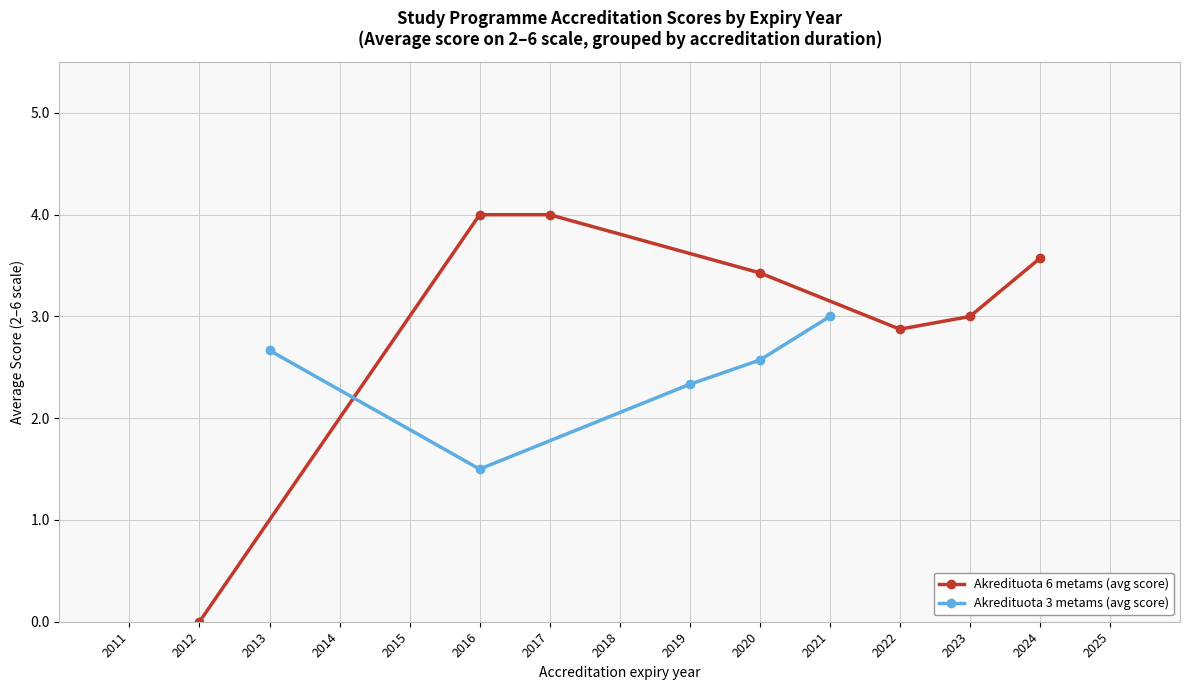

Where is Akredituota 6 metams (avg score) nearest to the value 2?

2022